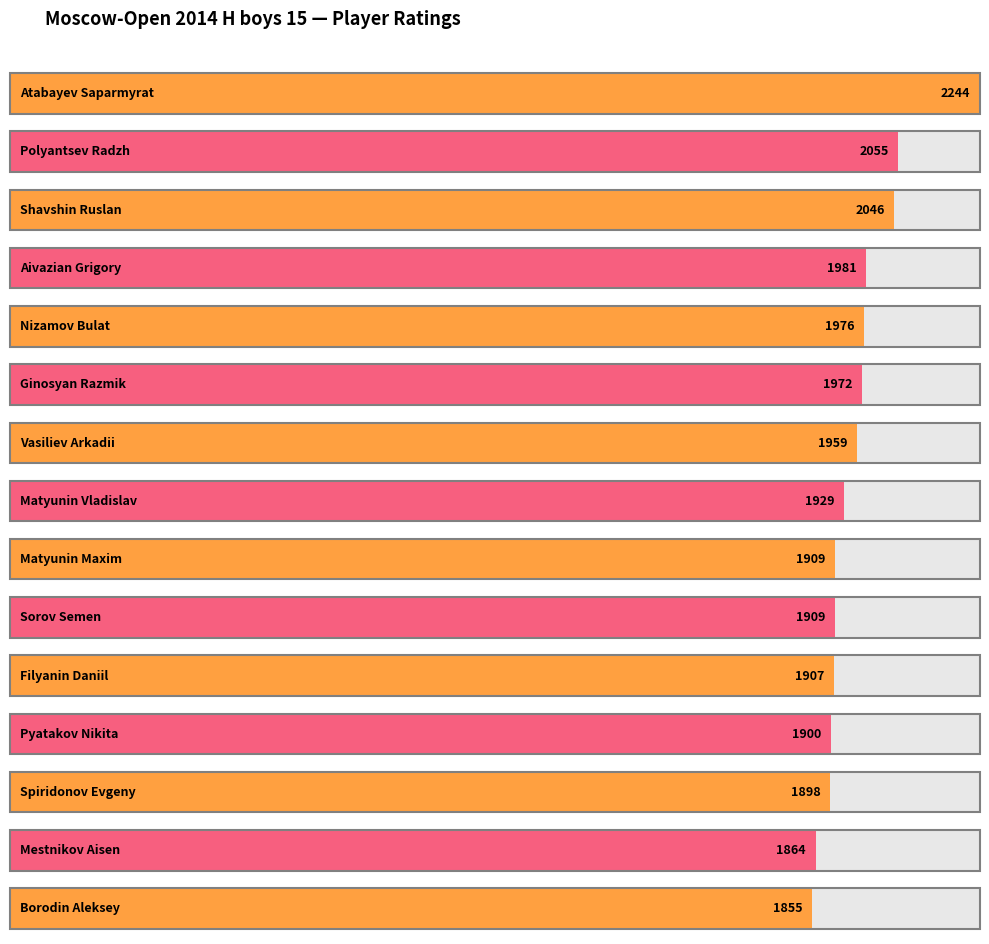

What is the average value?

1960